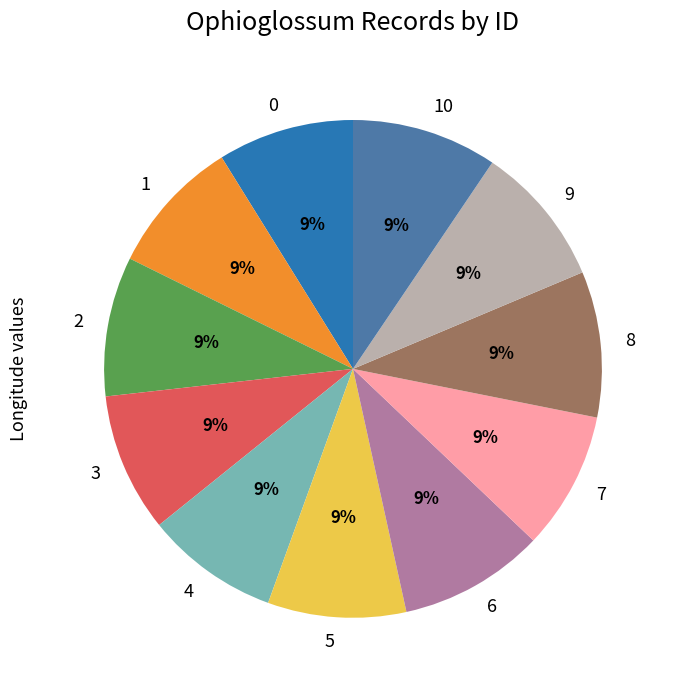

Does any single category account for the majority?

No